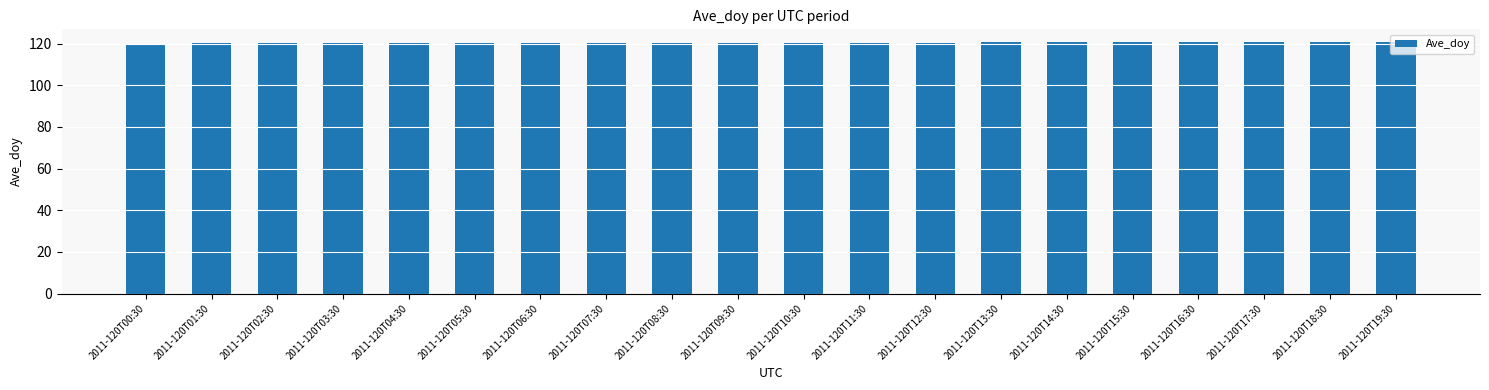

Are the bars horizontal?

No